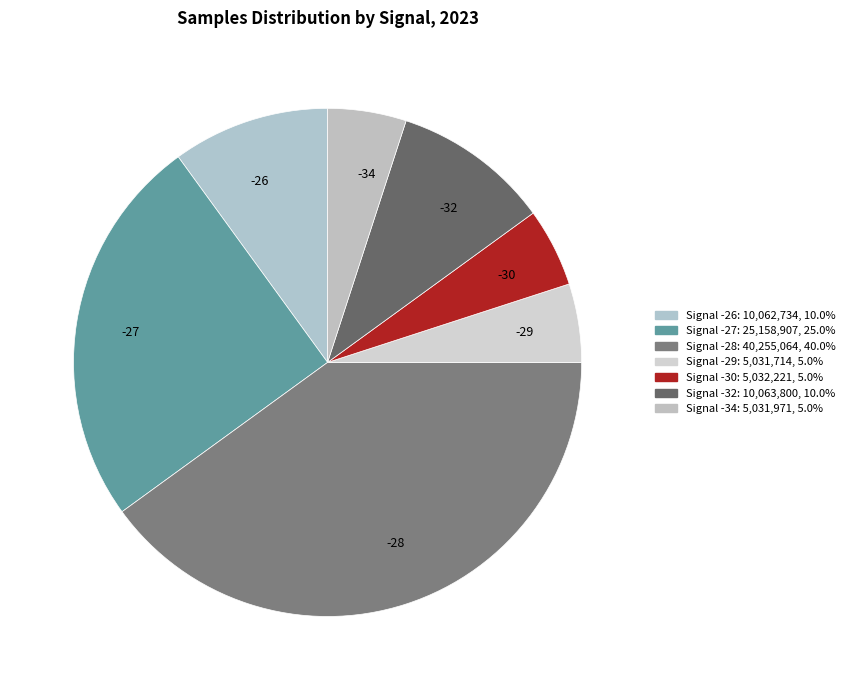

What is the ratio of the value at -28 to the value at -29?

8.0